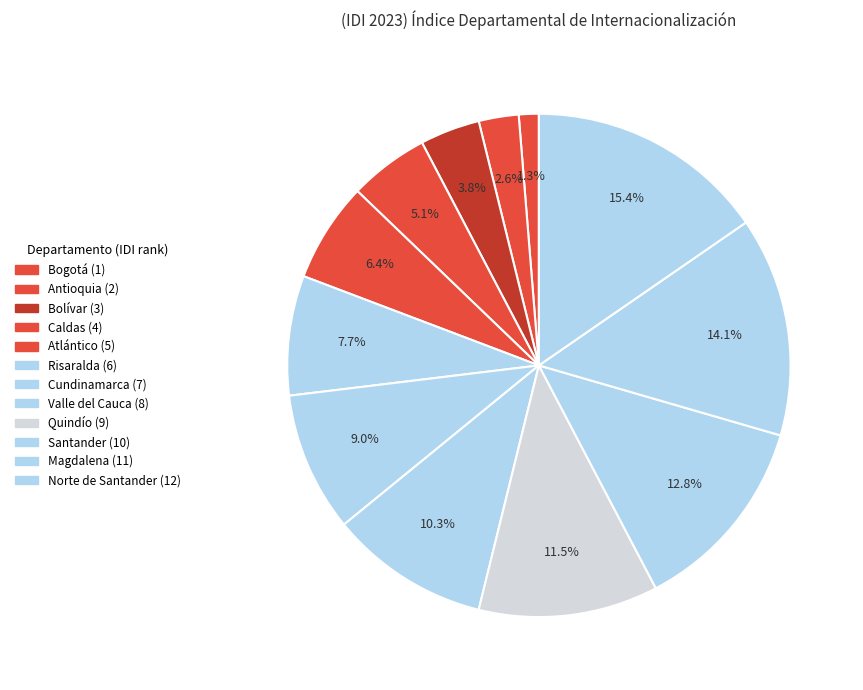

How many segments does this pie chart have?

12